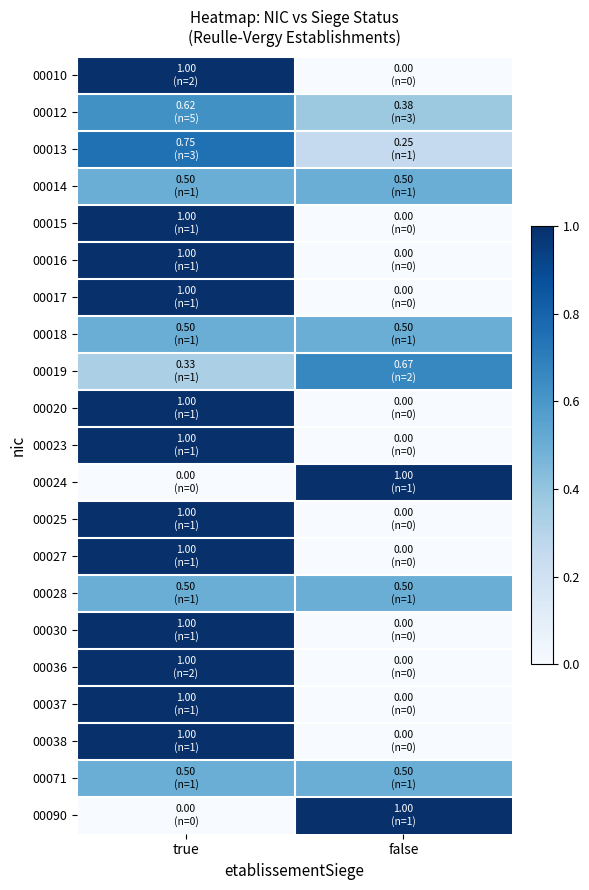

At true, list the series in order from smallest to largest.

00024, 00090, 00019, 00014, 00018, 00028, 00071, 00012, 00013, 00010, 00015, 00016, 00017, 00020, 00023, 00025, 00027, 00030, 00036, 00037, 00038